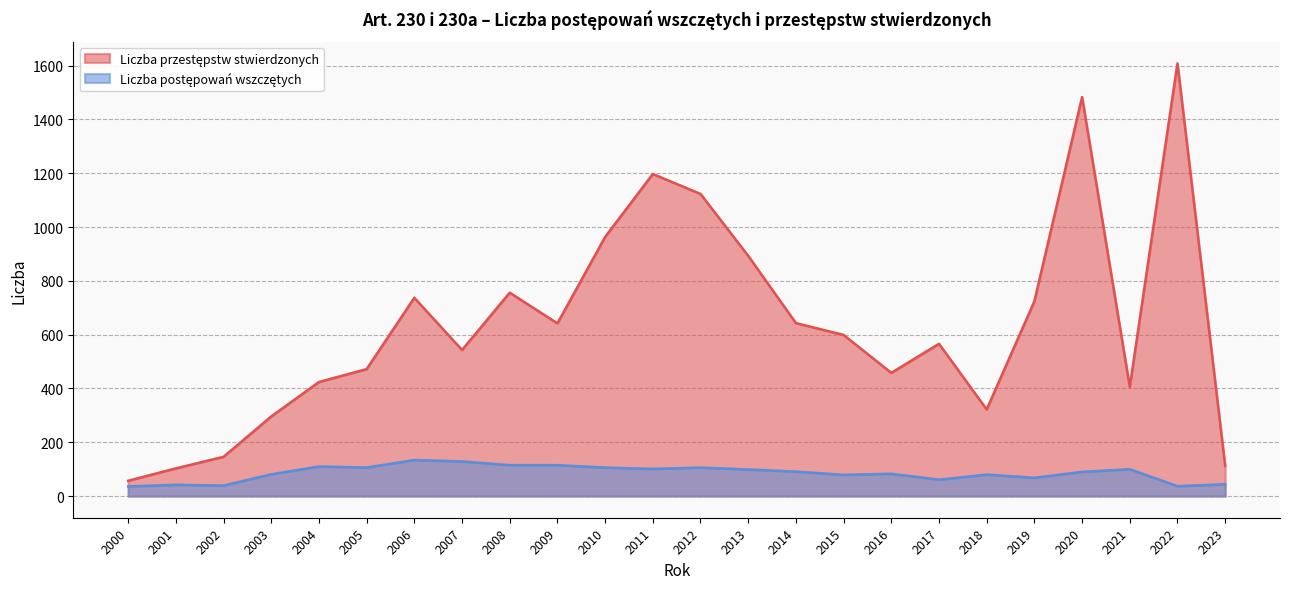

True or false: Liczba postępowań wszczętych has a value of 66 at 2007.

False